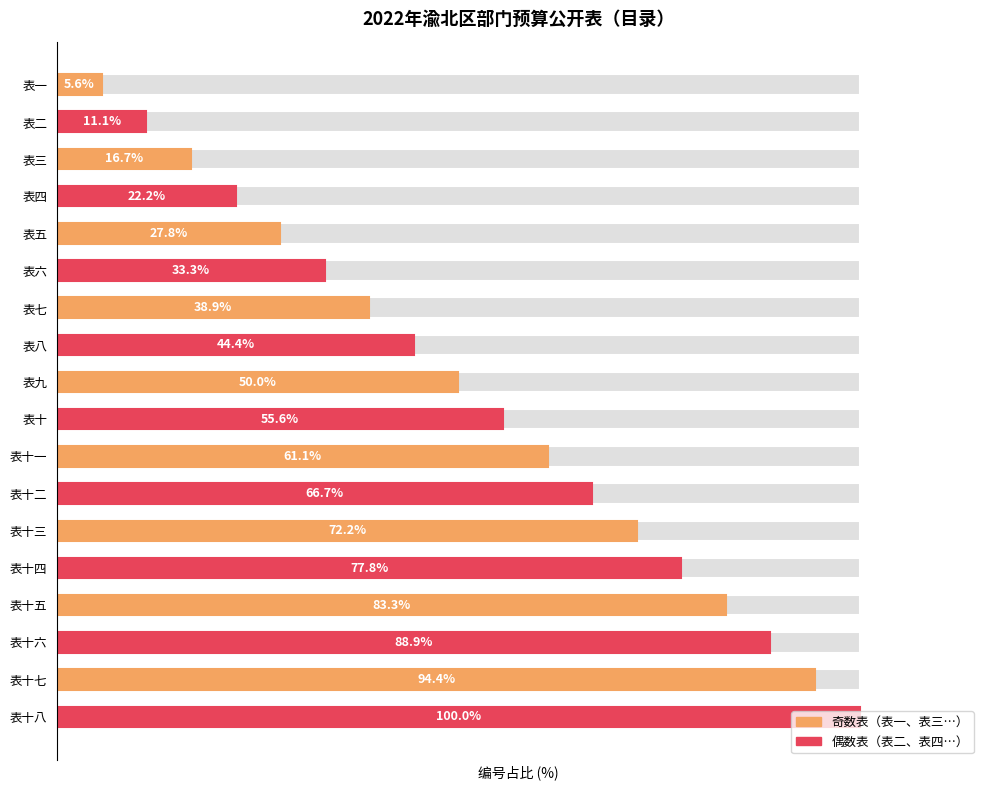

The chart shows a value of 140.8 at 表十八. True or false?

False